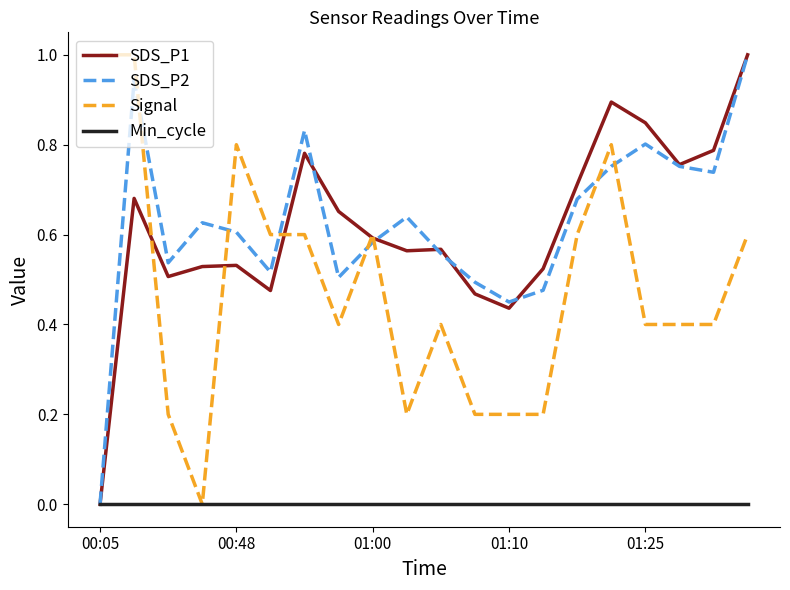

True or false: SDS_P2 and Signal intersect in this chart.

True